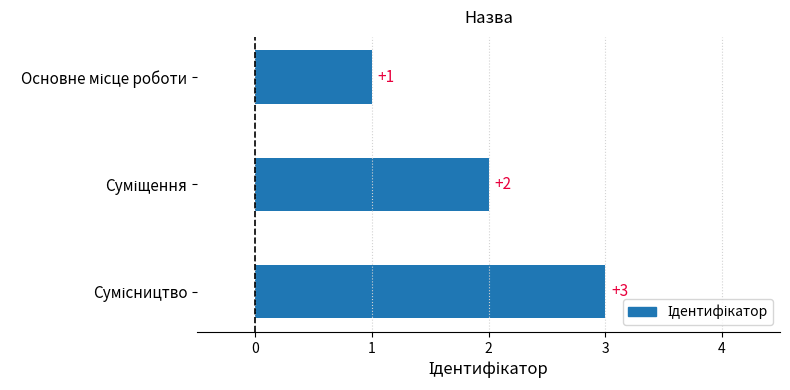

Does the chart contain stacked bars?

No